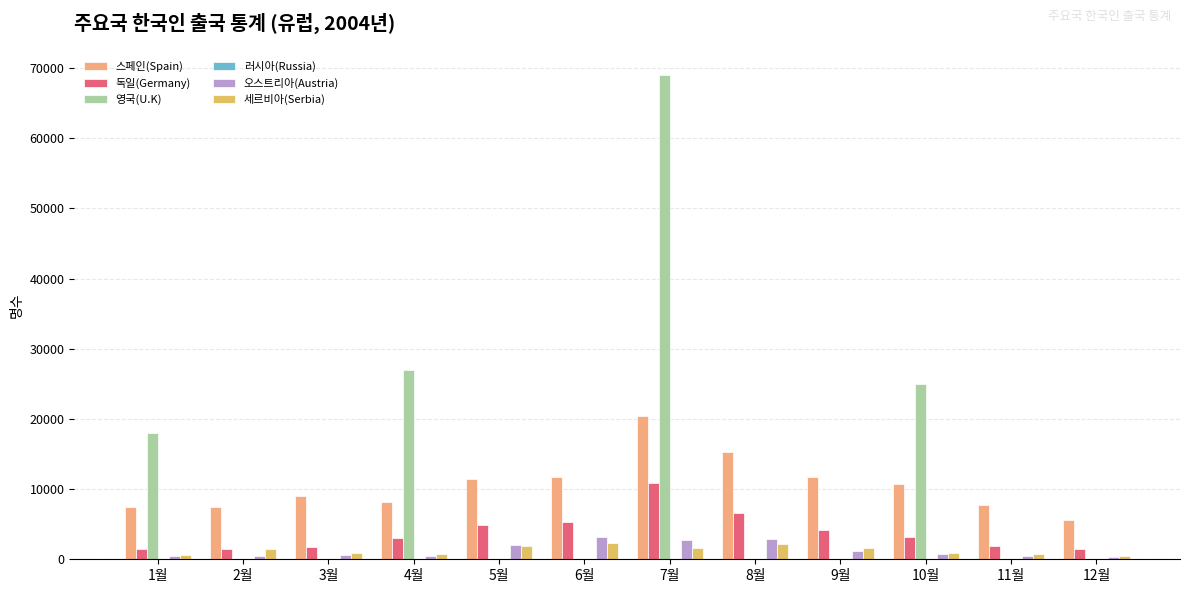

How many data points does each series have?

12